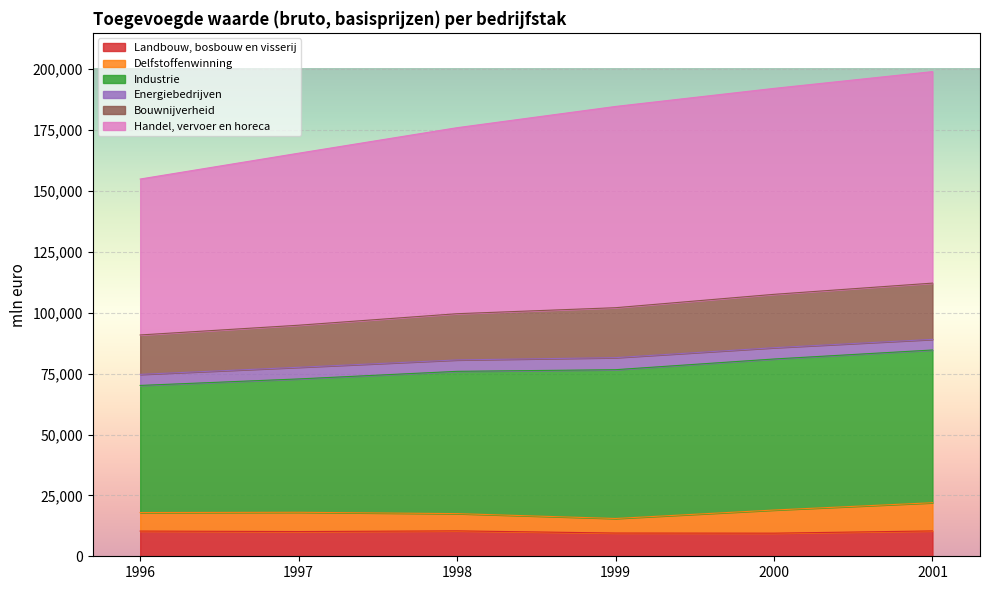

True or false: Landbouw, bosbouw en visserij and Industrie cross at least once.

False